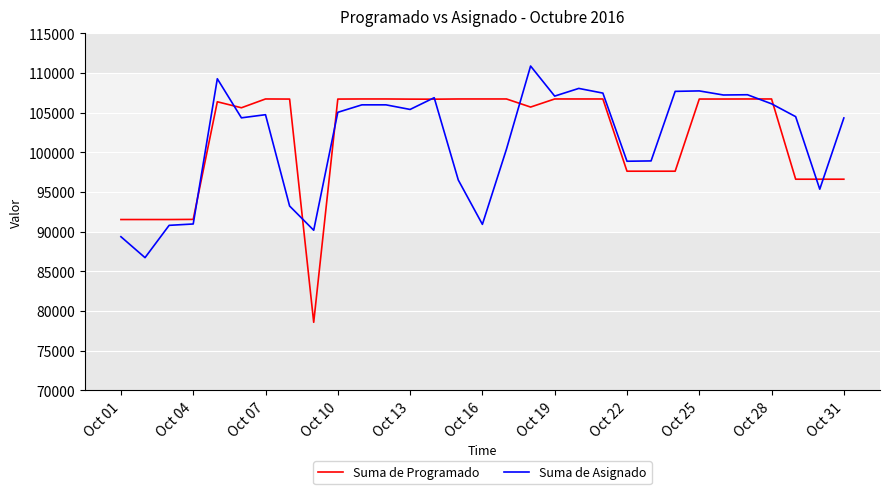

At how many categories does at least one series exceed 88980?

31